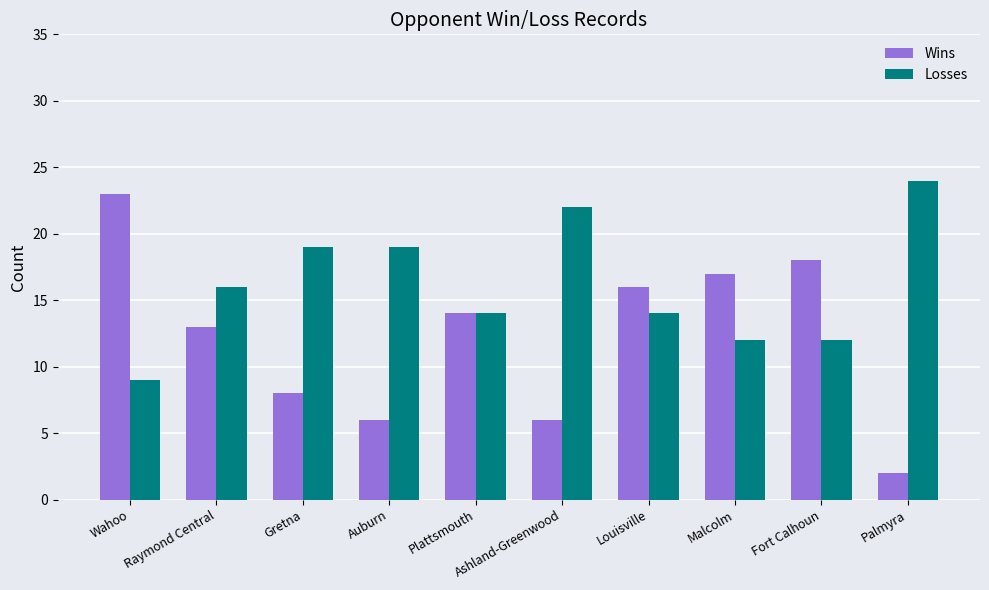

What is the value of the Losses bar at the 4th from the left?

19